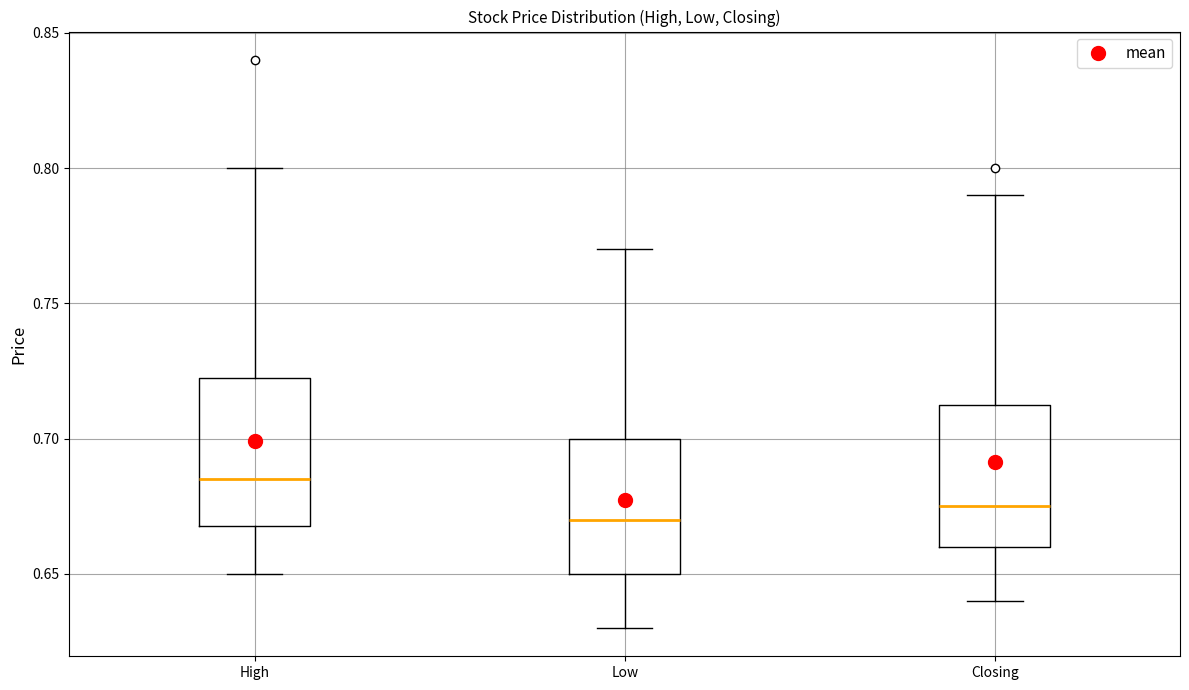

Reading left to right, transcribe this box plot: for each box, give where its median line is, the range the box spans, and where its two whiskers end, as read against the y-axis. The values are not printed on the chart, so give them approximately, as read against the axis.

High: median 0.685, box 0.670 to 0.725, whiskers 0.650 to 0.800
Low: median 0.670, box 0.650 to 0.700, whiskers 0.630 to 0.770
Closing: median 0.675, box 0.660 to 0.715, whiskers 0.640 to 0.790